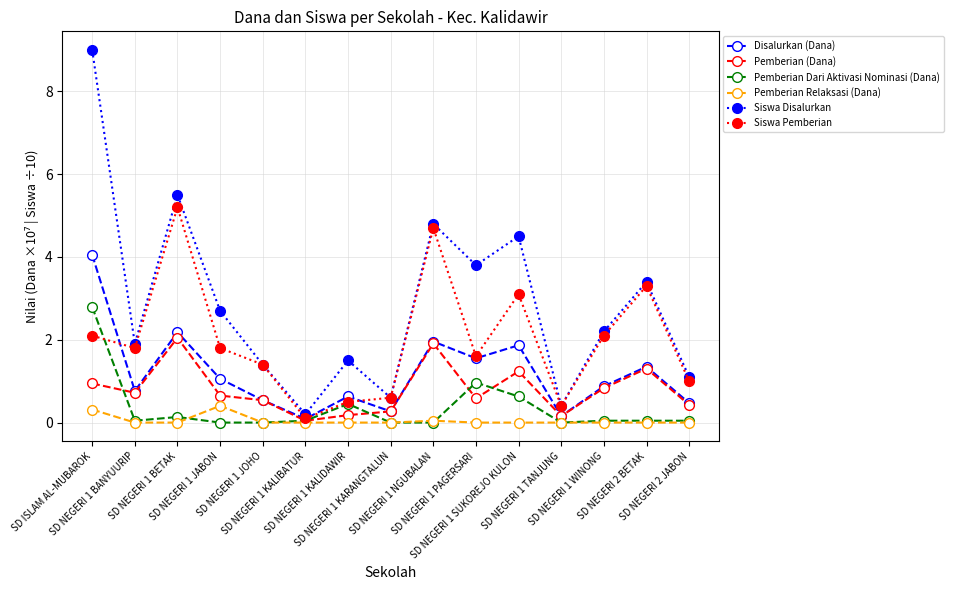

Which series has the largest range (max minus min)?

Siswa Disalurkan